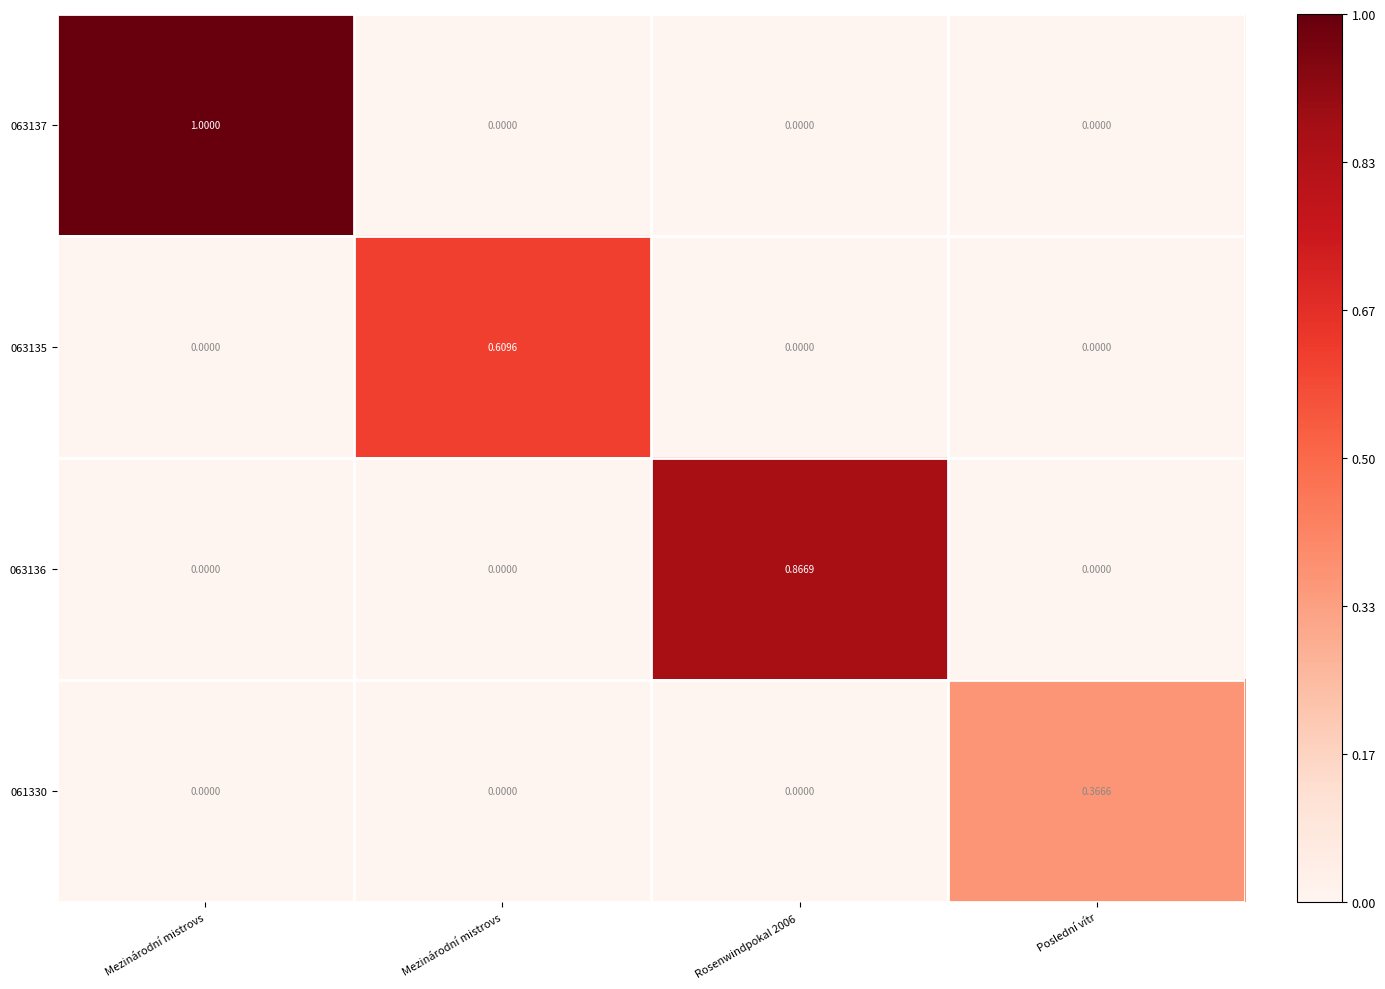

How many values in 063137 are above zero?

1